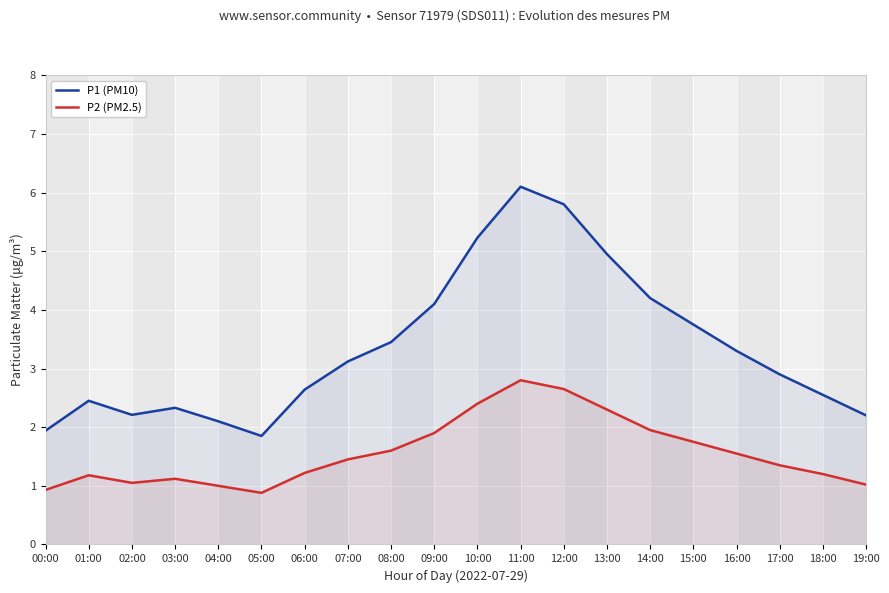

Is it true that P1 (PM10) equals 2.3 at 03:00?

True